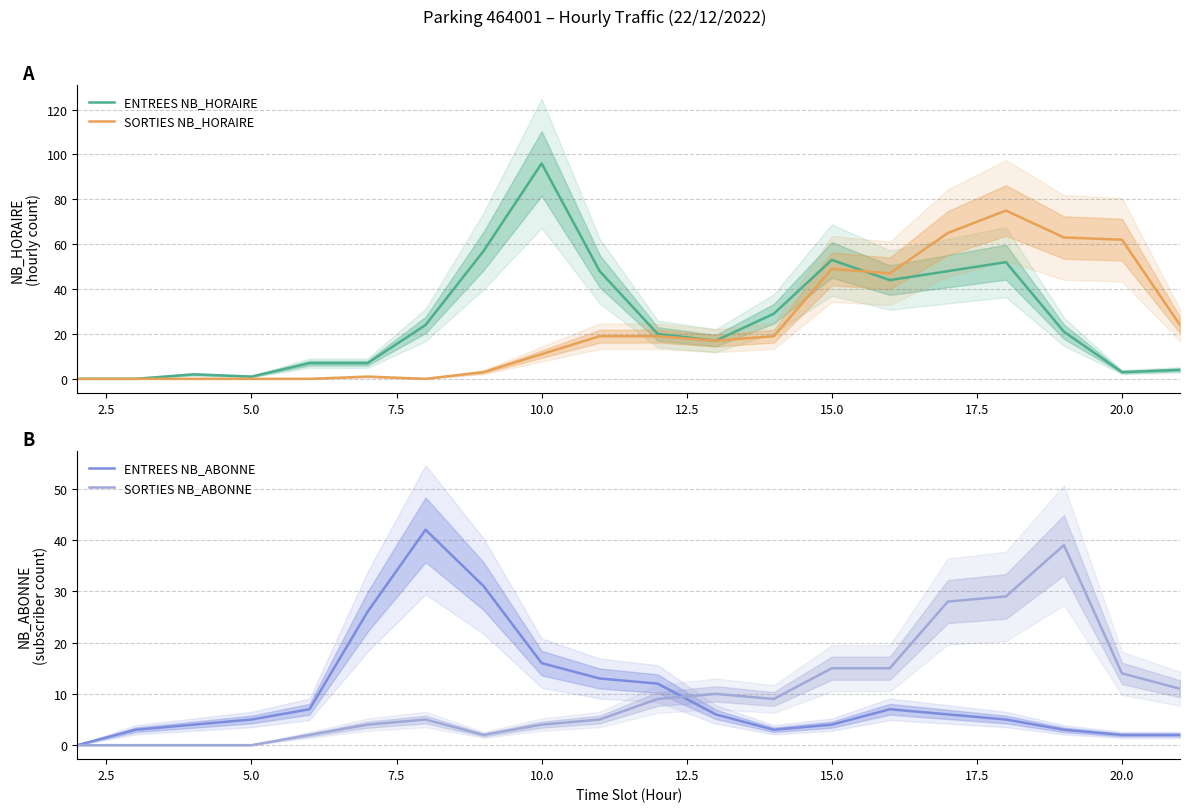

What is the difference between the second highest and minimum values in the ENTREES NB_ABONNE series?

31